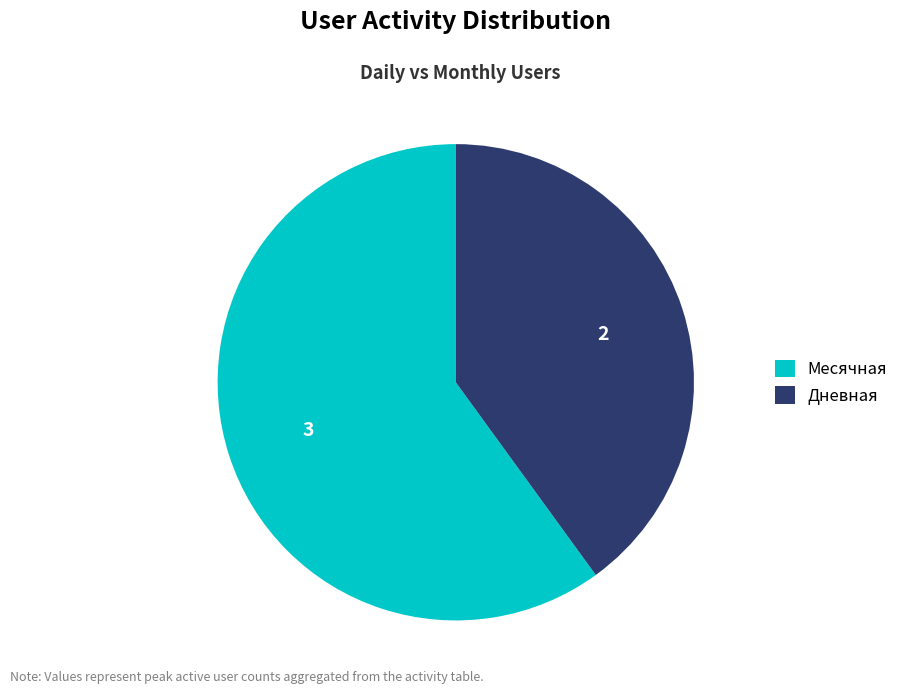

Rank the categories by value from lowest to highest.

Дневная, Месячная